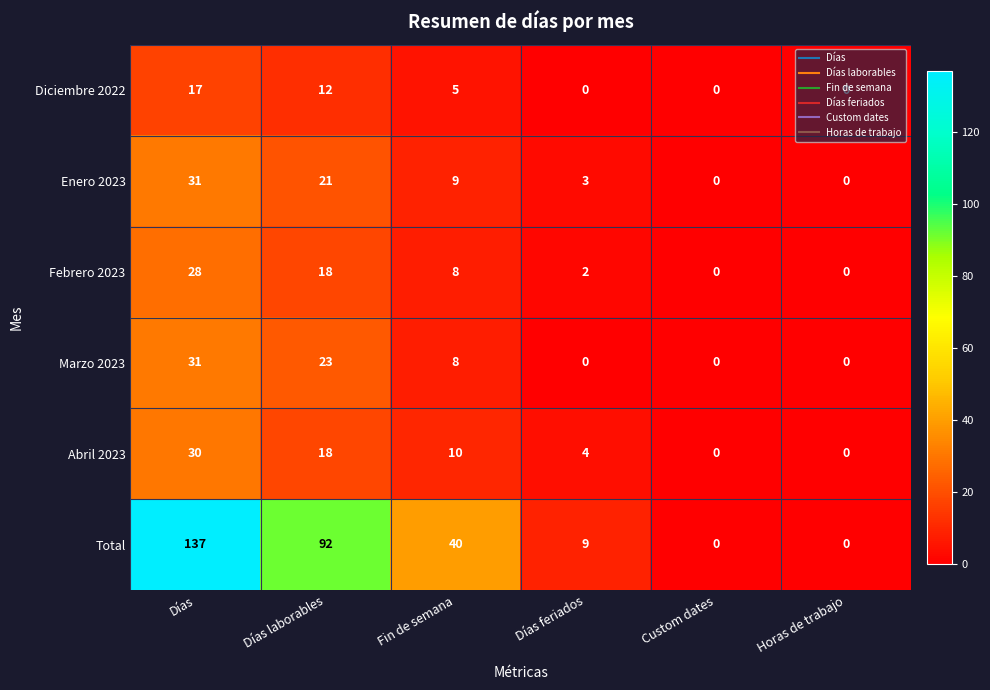

Where does the Febrero 2023 series first go above 8?

Días